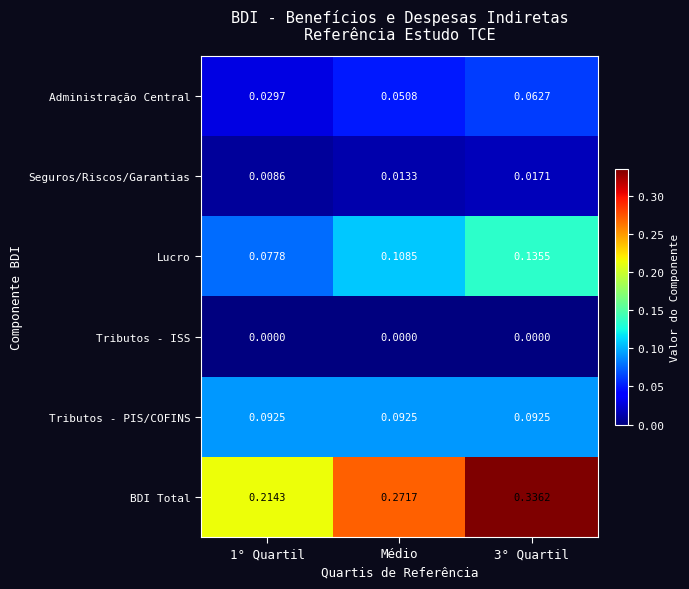

Which series has the largest range (max minus min)?

BDI Total